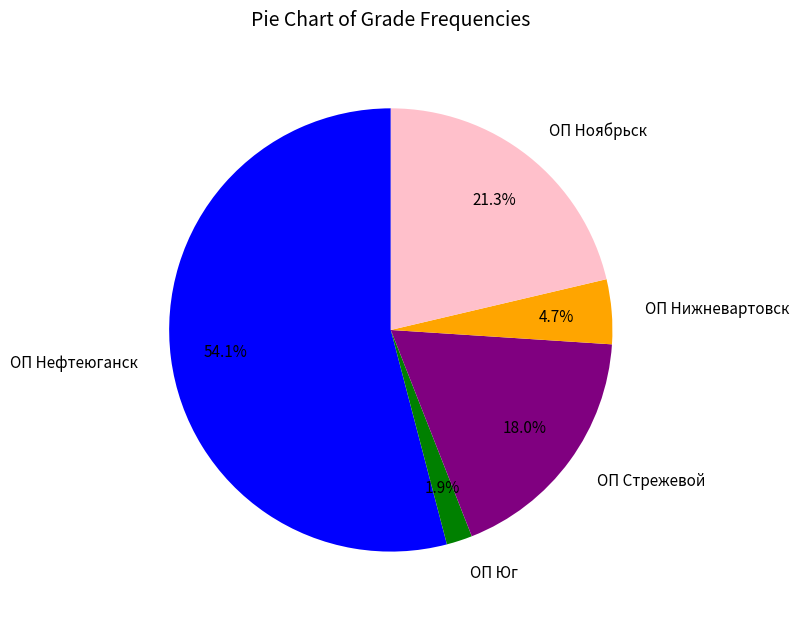

To the nearest percent, what portion does ОП Стрежевой represent?

18%